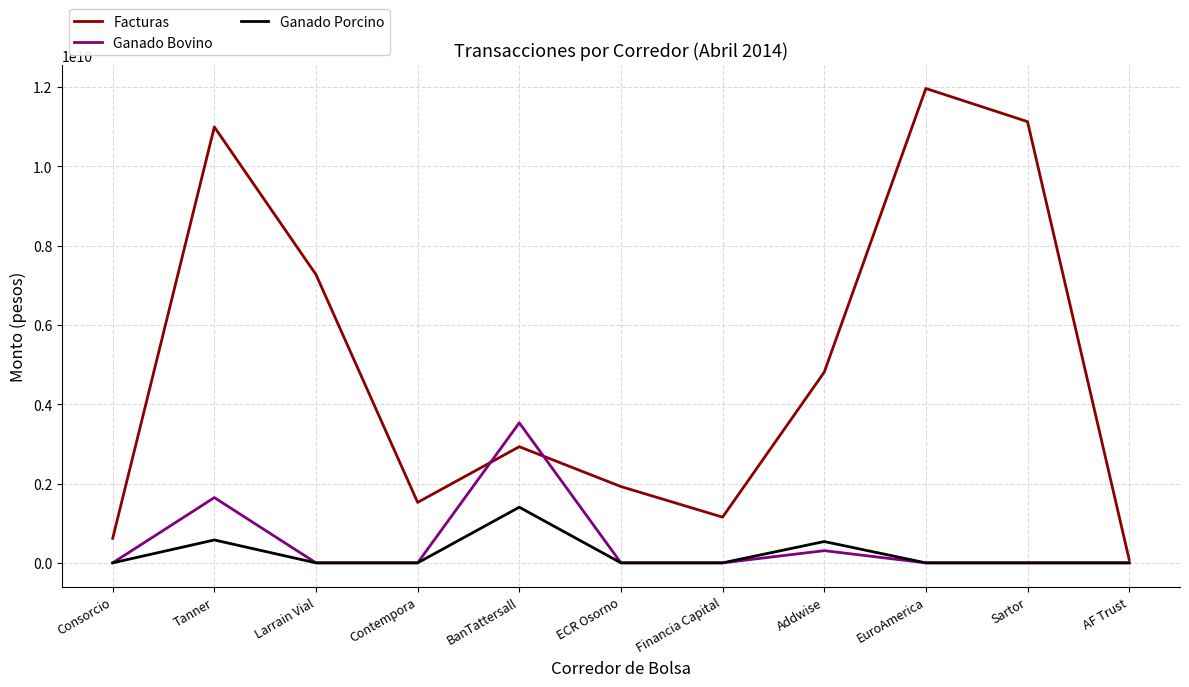

What are all the series names shown in the legend?

Facturas, Ganado Bovino, Ganado Porcino